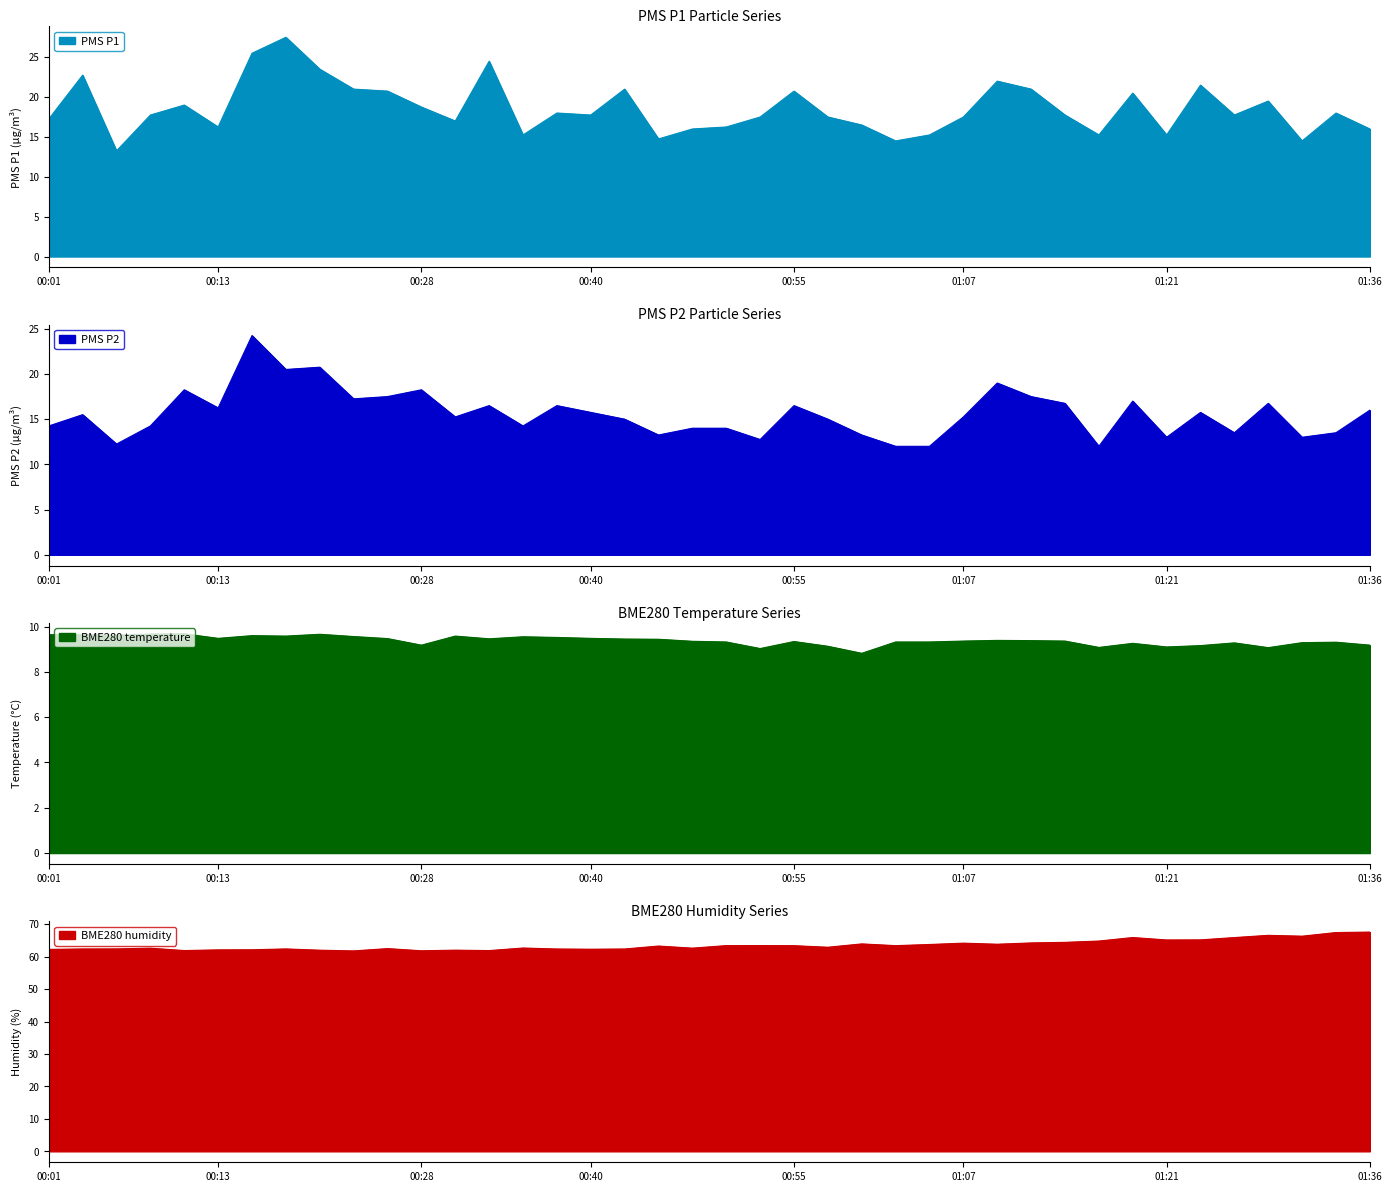

Which label corresponds to the largest value in the chart?

01:36